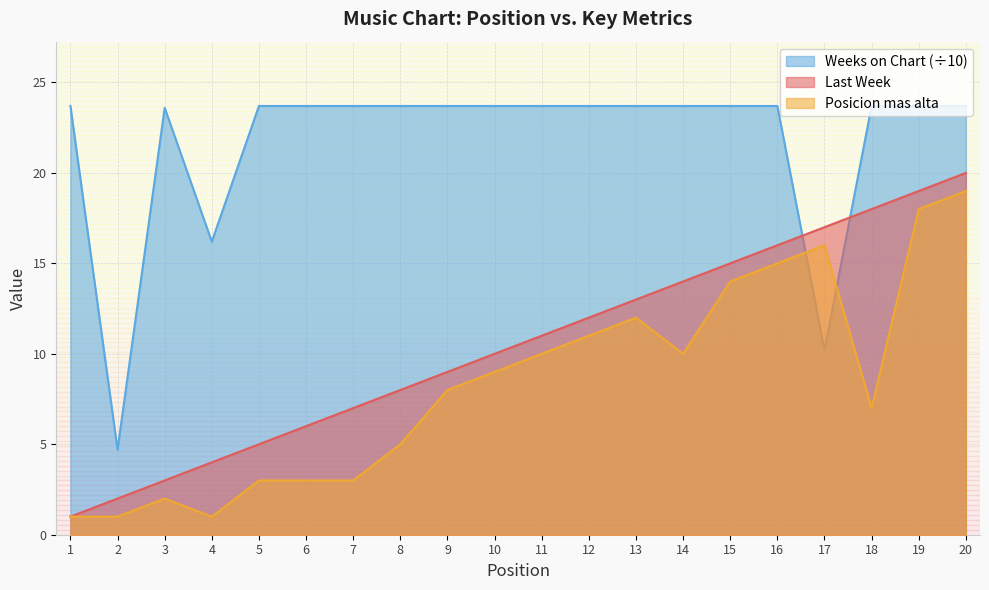

How many intersections are there between Weeks on Chart and Last Week?

2